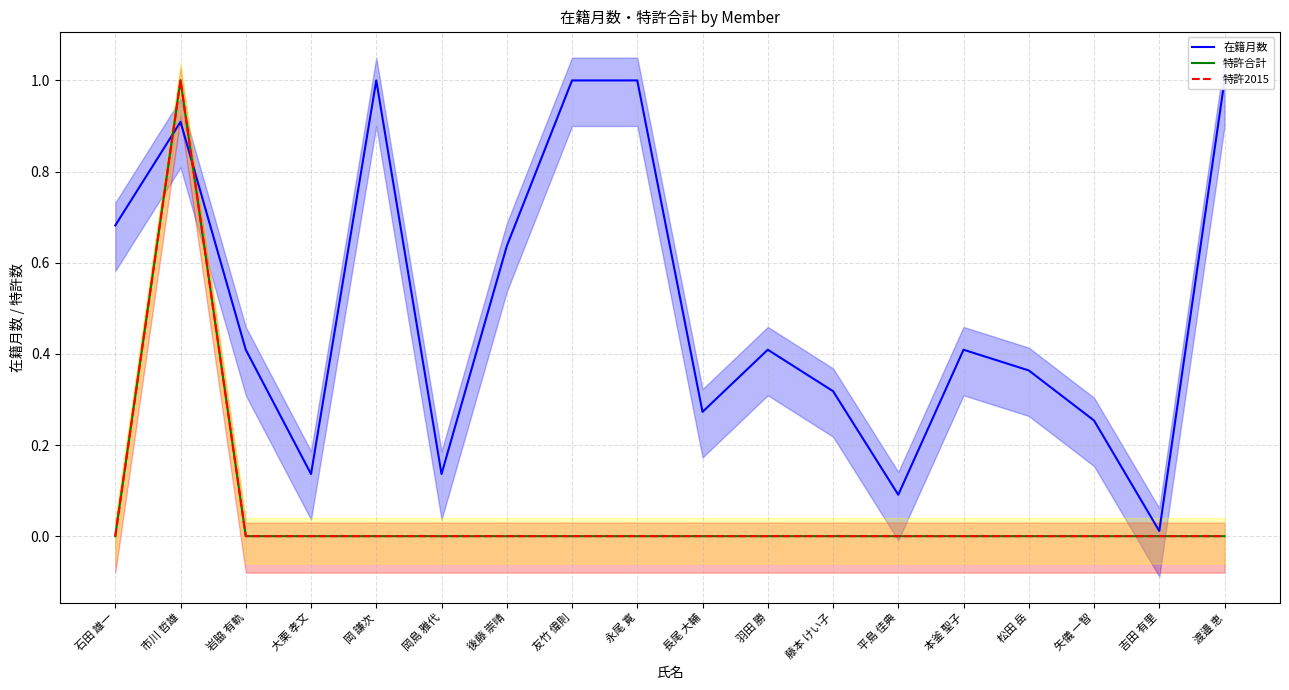

What is the average value of the 在籍月数 series?

0.5